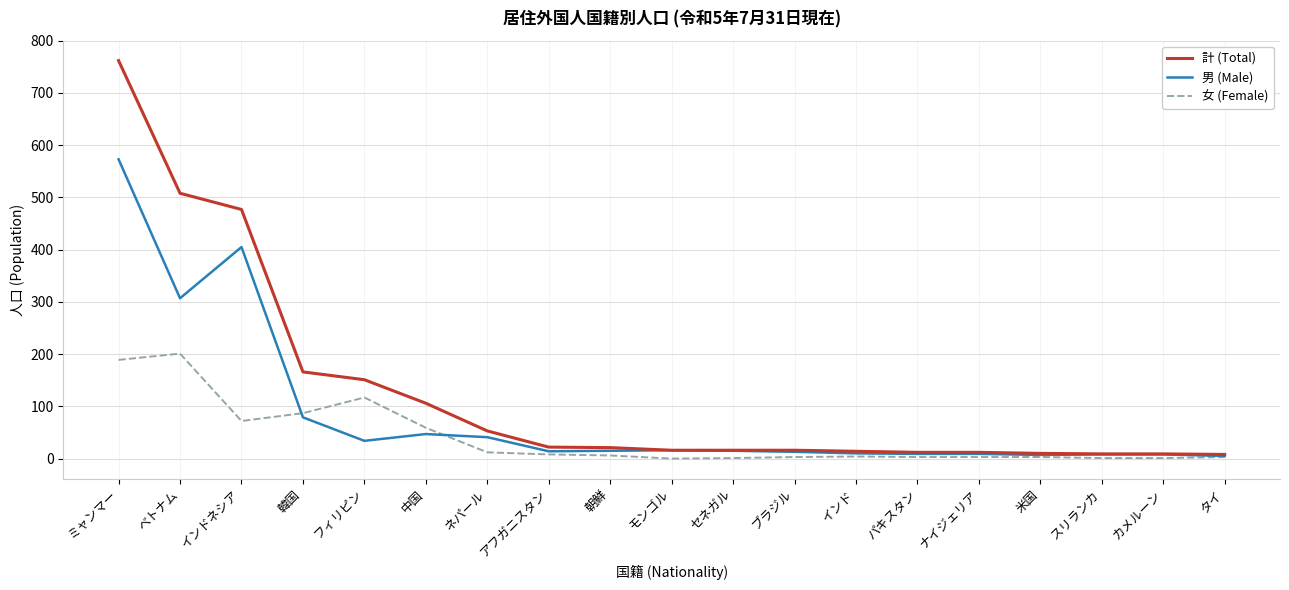

Which series has the widest spread of values?

計 (Total)